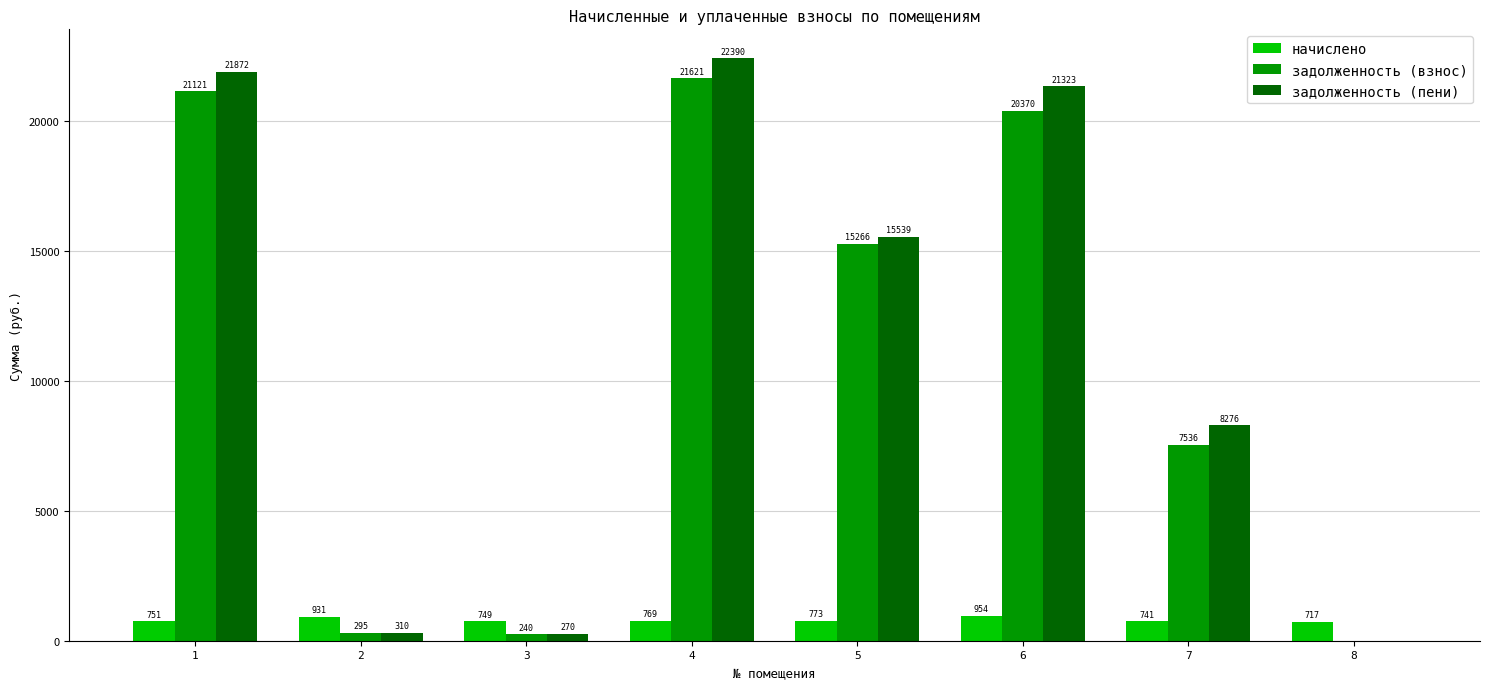

What is the sum of all начислено values?

6383.8